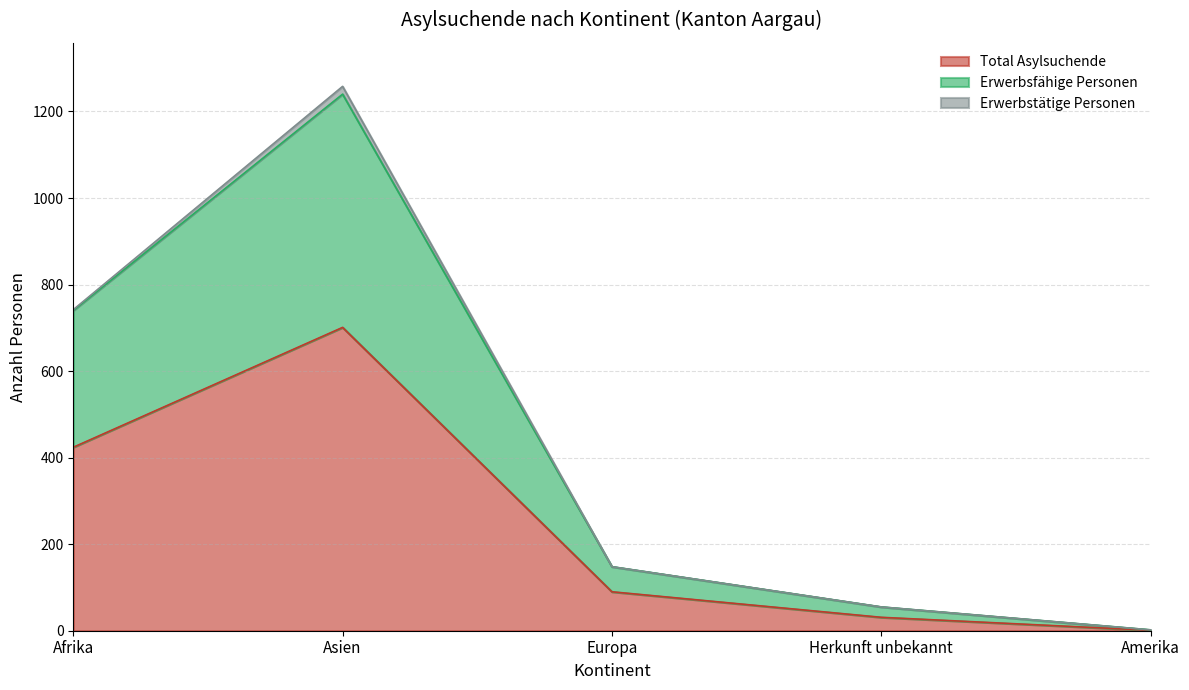

Between Europa and Herkunft unbekannt, which series saw the biggest shift?

Erwerbsfähige Personen